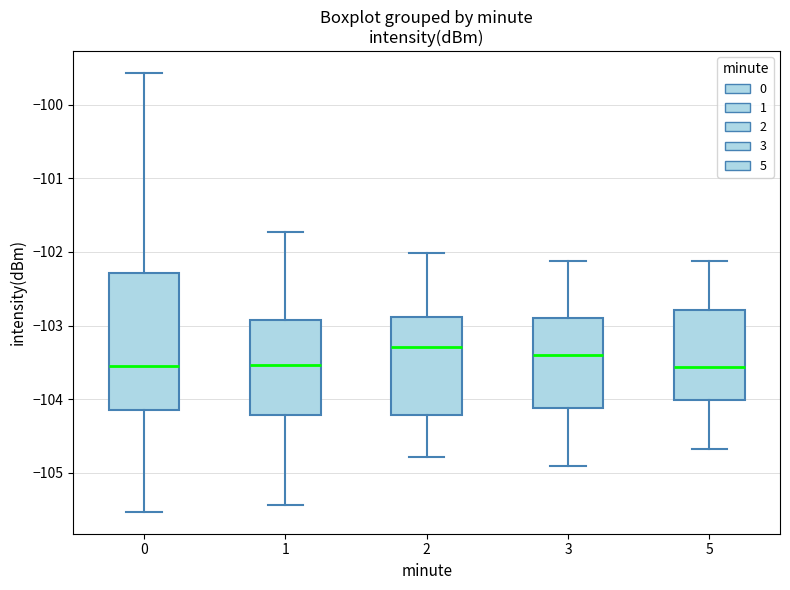

Reading left to right, read every box against the y-axis: the position of its median line, the range the box covers, and the ends of its whiskers. The values are not printed on the chart, so give them approximately, as read against the axis.

0: median -103.6, box -104.1 to -102.3, whiskers -105.5 to -99.6
1: median -103.5, box -104.2 to -102.9, whiskers -105.4 to -101.7
2: median -103.3, box -104.2 to -102.9, whiskers -104.8 to -102.0
3: median -103.4, box -104.1 to -102.9, whiskers -104.9 to -102.1
5: median -103.6, box -104.0 to -102.8, whiskers -104.7 to -102.1